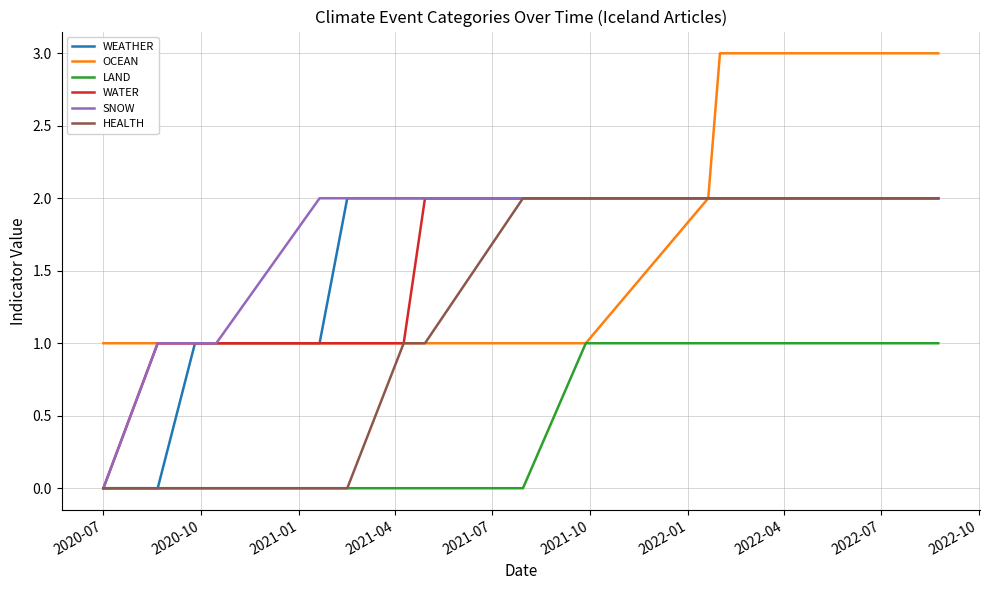

Which series has the largest total across all categories?

SNOW